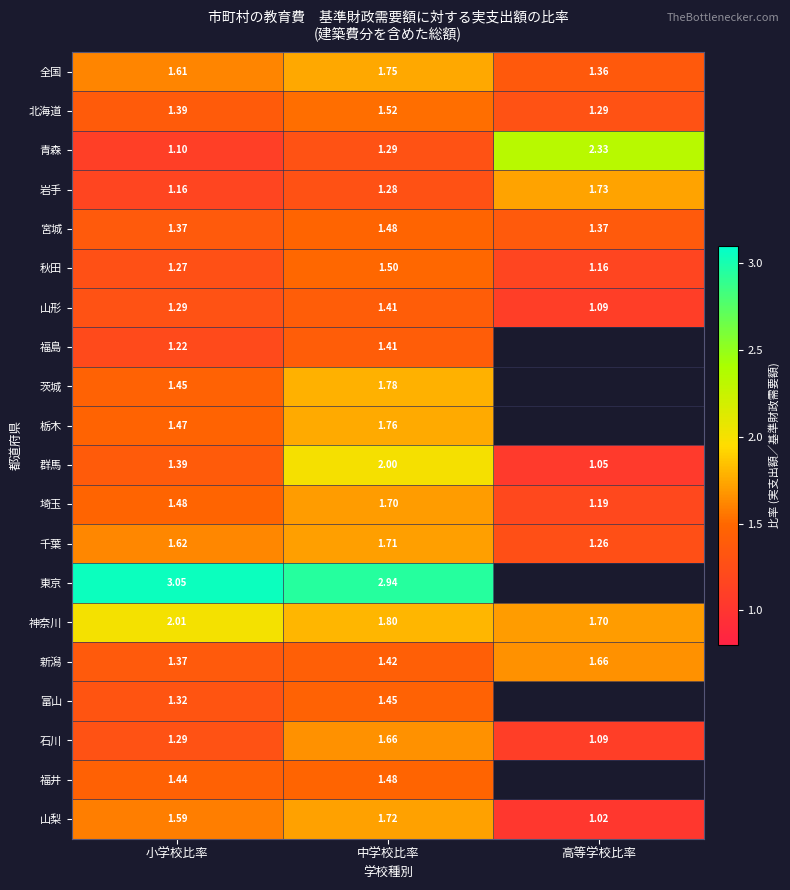

List the labels in order of 千葉 value, largest first.

中学校比率, 小学校比率, 高等学校比率